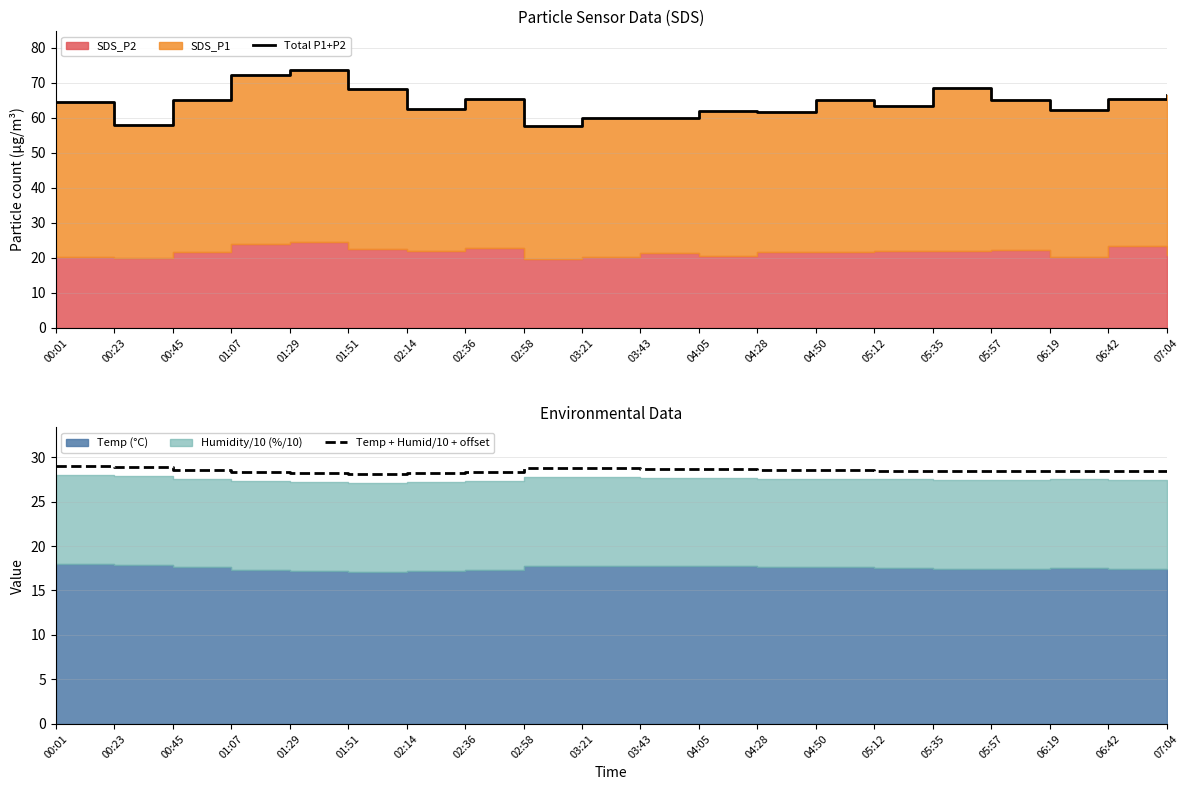

At which label is Temp + Humid/10 + offset closest to 28?

01:51